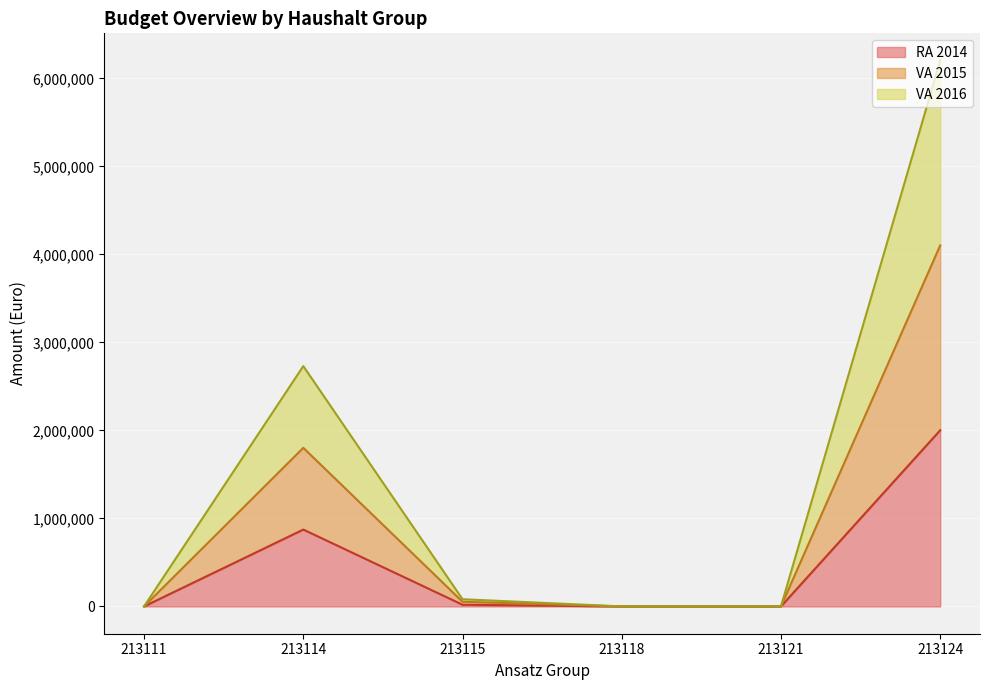

What is the total value across all series at 213114?

2730886